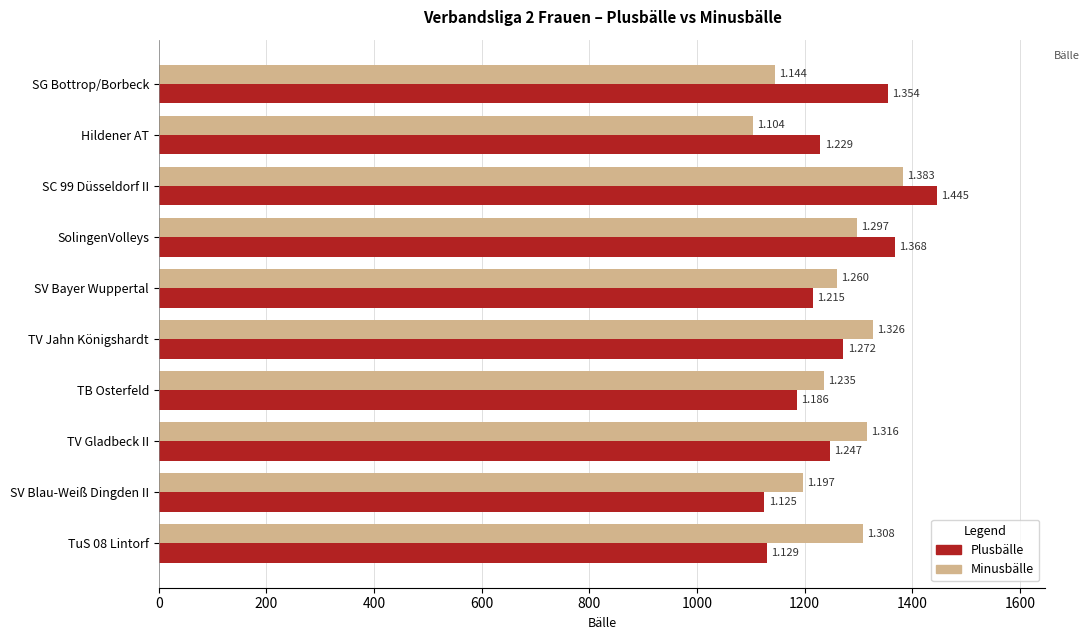

What are all the series names shown in the legend?

Plusbälle, Minusbälle